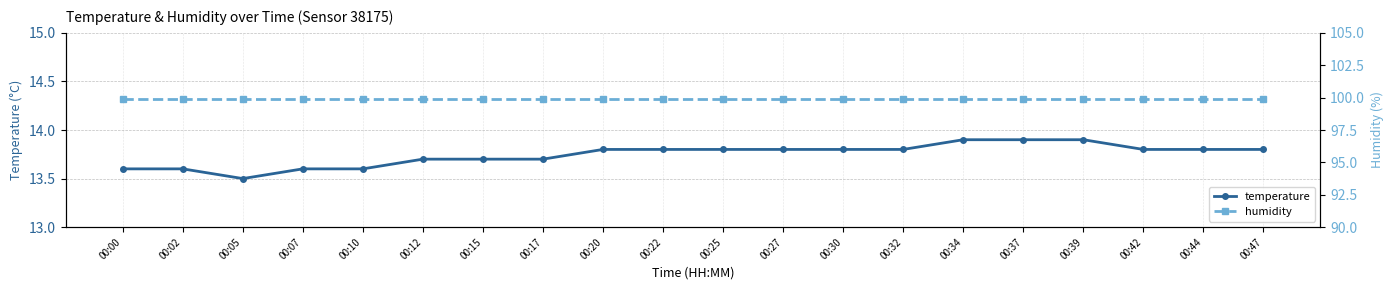

Reading right to left, transcribe all the data shown in this chart.

temperature: 00:47=13.8	00:44=13.8	00:42=13.8	00:39=13.9	00:37=13.9	00:34=13.9	00:32=13.8	00:30=13.8	00:27=13.8	00:25=13.8	00:22=13.8	00:20=13.8	00:17=13.7	00:15=13.7	00:12=13.7	00:10=13.6	00:07=13.6	00:05=13.5	00:02=13.6	00:00=13.6
humidity: 00:47=99.9	00:44=99.9	00:42=99.9	00:39=99.9	00:37=99.9	00:34=99.9	00:32=99.9	00:30=99.9	00:27=99.9	00:25=99.9	00:22=99.9	00:20=99.9	00:17=99.9	00:15=99.9	00:12=99.9	00:10=99.9	00:07=99.9	00:05=99.9	00:02=99.9	00:00=99.9